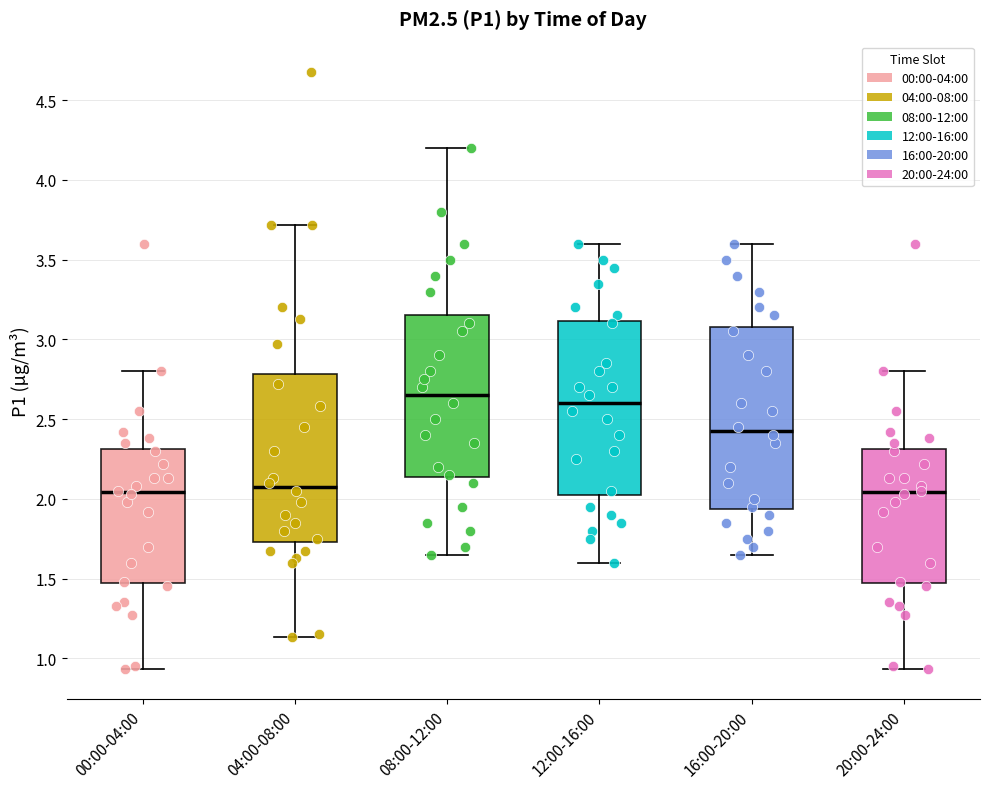

Where does the median line of the box for 04:00-08:00 sit on the y-axis? The values are not printed on the chart, so give them approximately, as read against the axis.

2.10